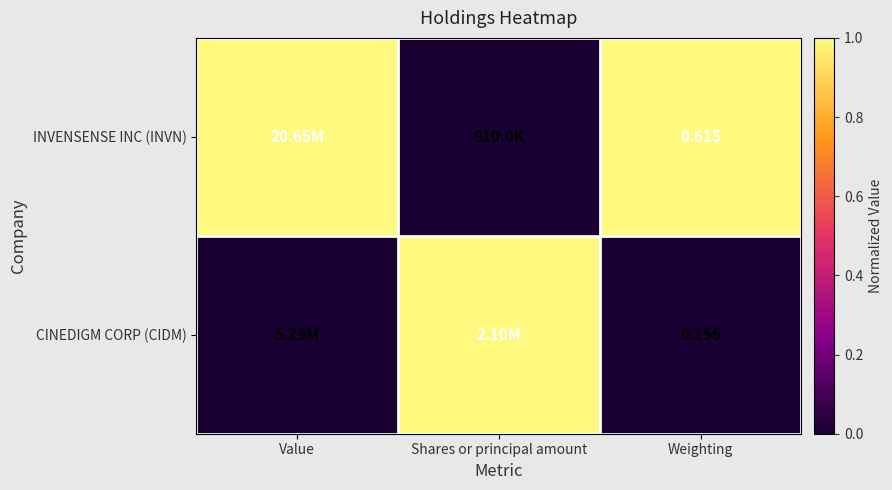

The CINEDIGM CORP (CIDM) series shows -1 at Value. True or false?

False